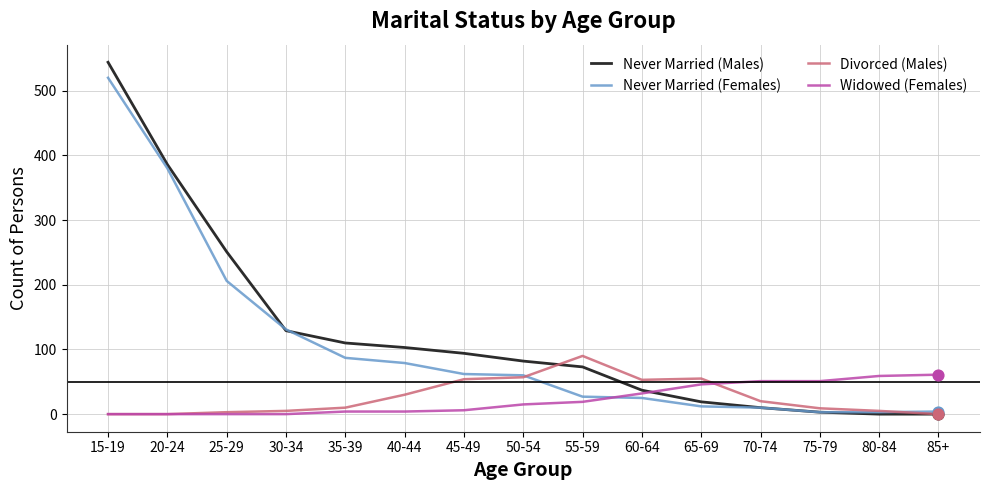

List the series in order of their peak value, highest first.

Never Married (Males), Never Married (Females), Divorced (Males), Widowed (Females)